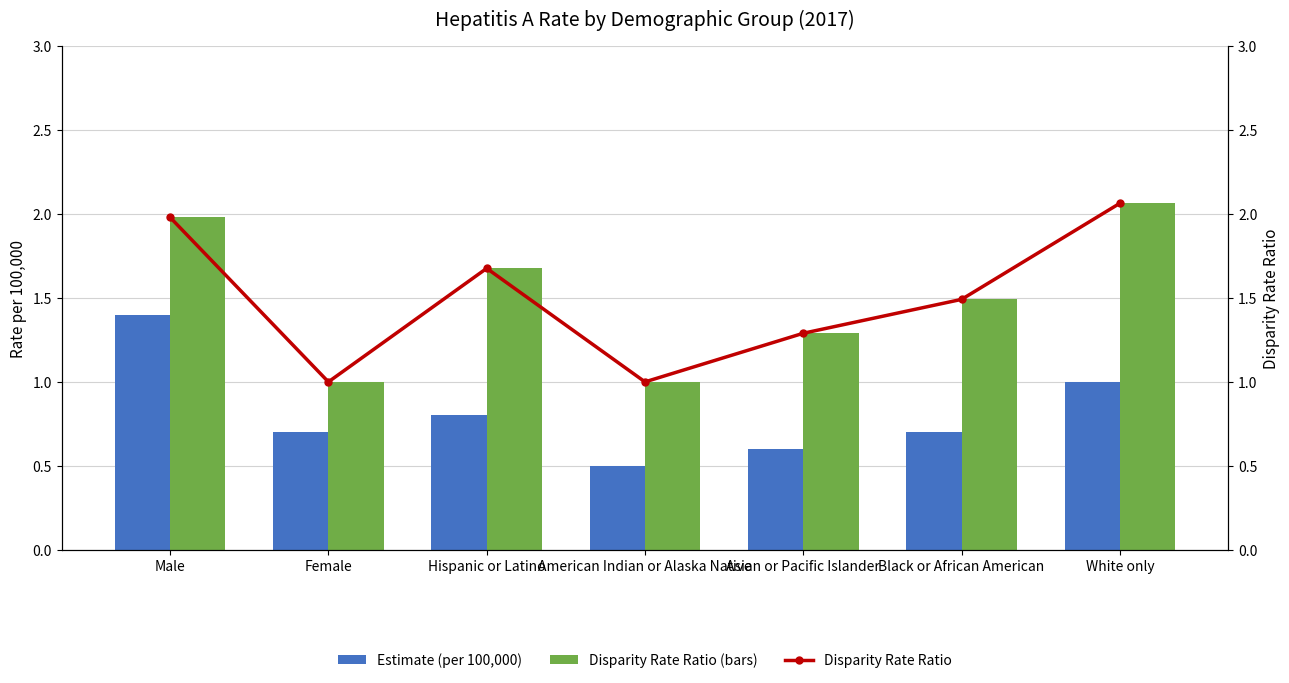

Rank the series at Black or African American from lowest to highest value.

Estimate (per 100,000), Disparity Rate Ratio (bars), Disparity Rate Ratio